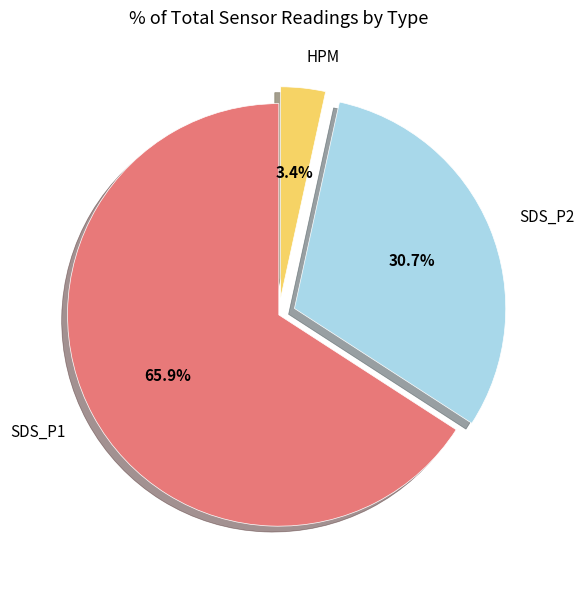

Between SDS_P1 and HPM, which is larger?

SDS_P1